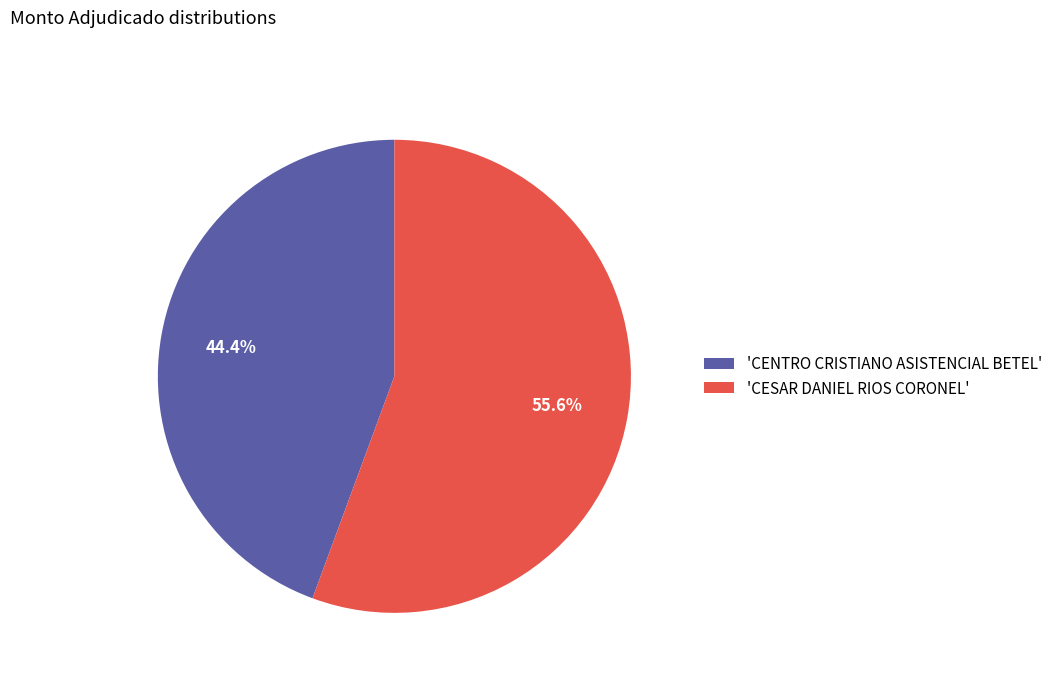

Approximately how many times larger is the value at 'CESAR DANIEL RIOS CORONEL' compared to 'CENTRO CRISTIANO ASISTENCIAL BETEL'?

1.3